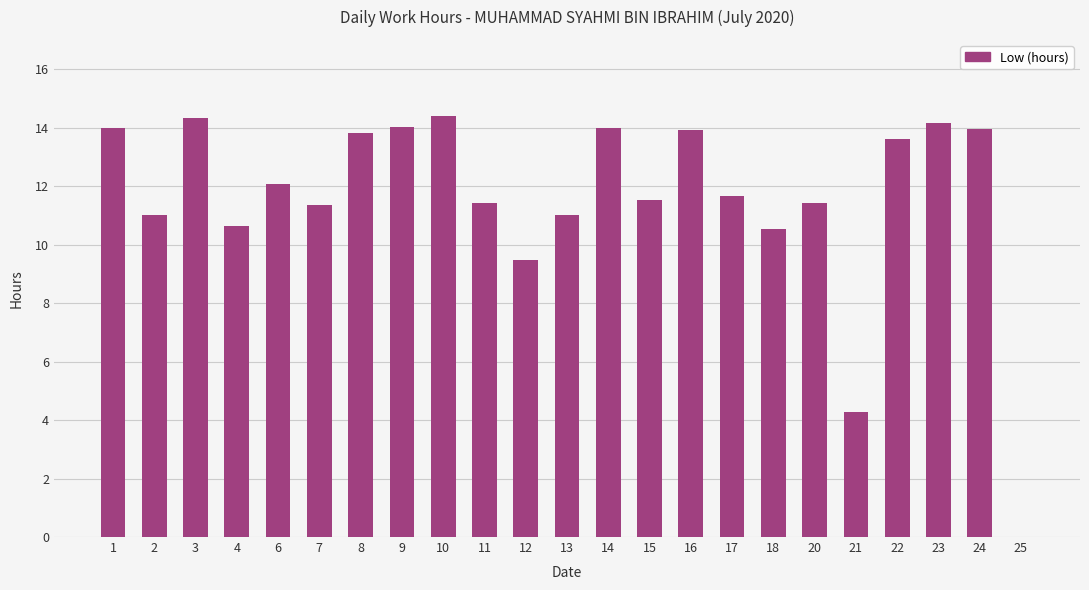

Where is the data nearest to the value 7?

12